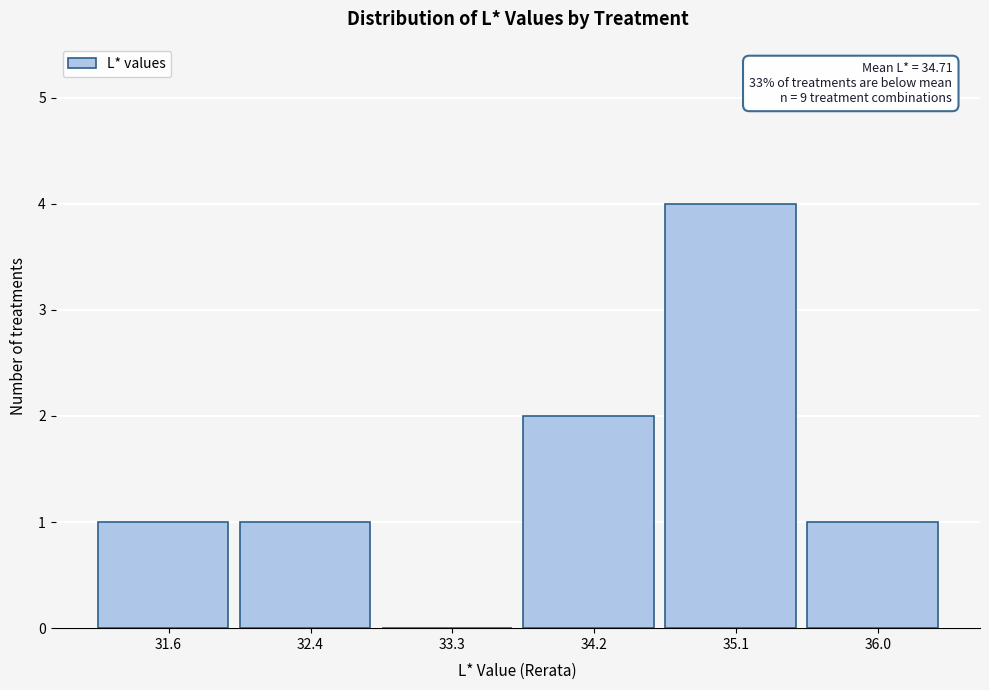

Reading left to right, transcribe all the data shown in this chart.

31.6=1	32.4=1	33.3=0	34.2=2	35.1=4	36.0=1